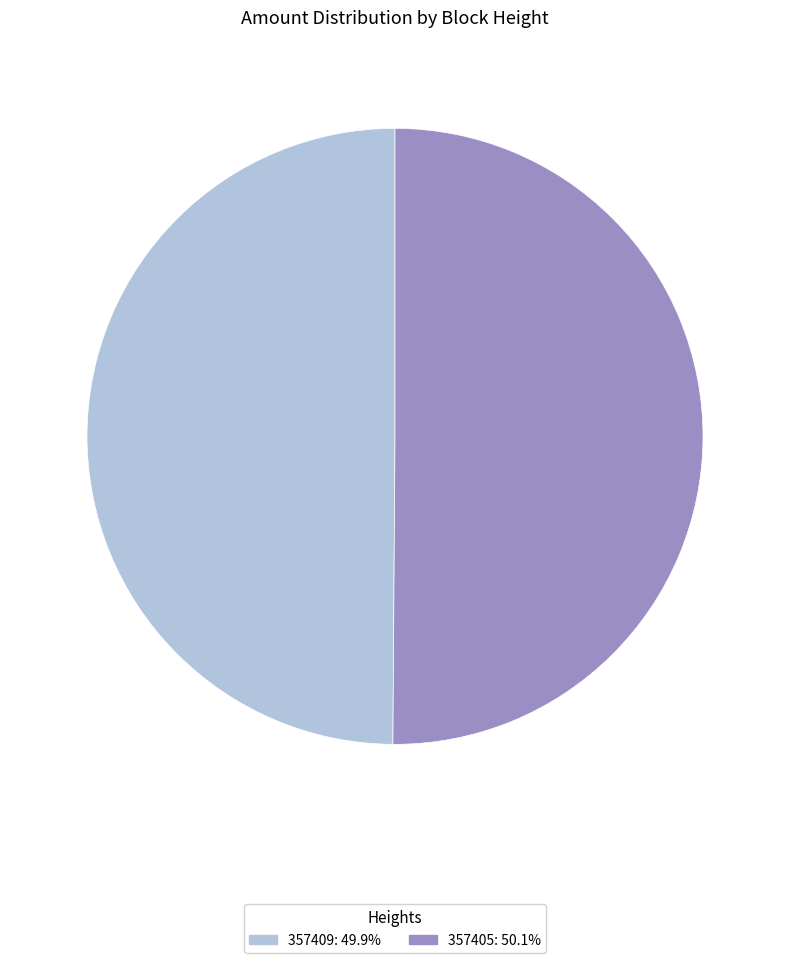

Approximately how many times larger is the value at 357405 compared to 357409?

1.0